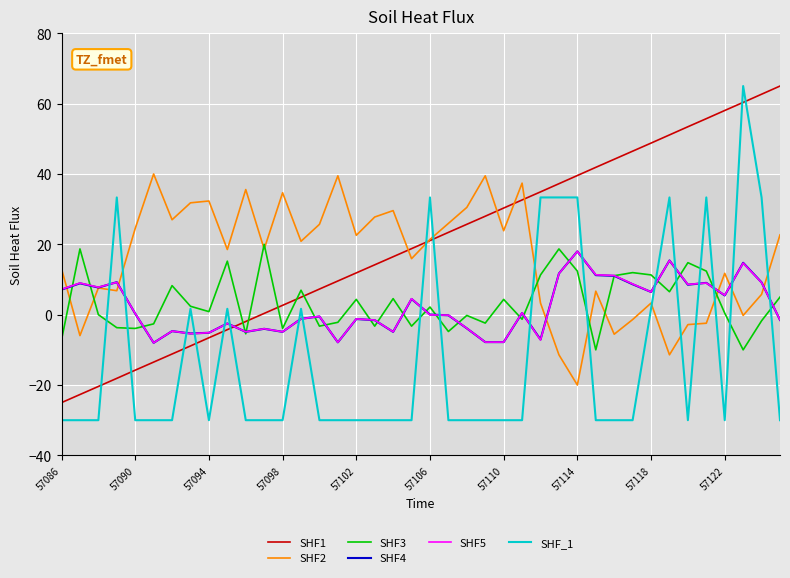

Which series has the largest range (max minus min)?

SHF_1